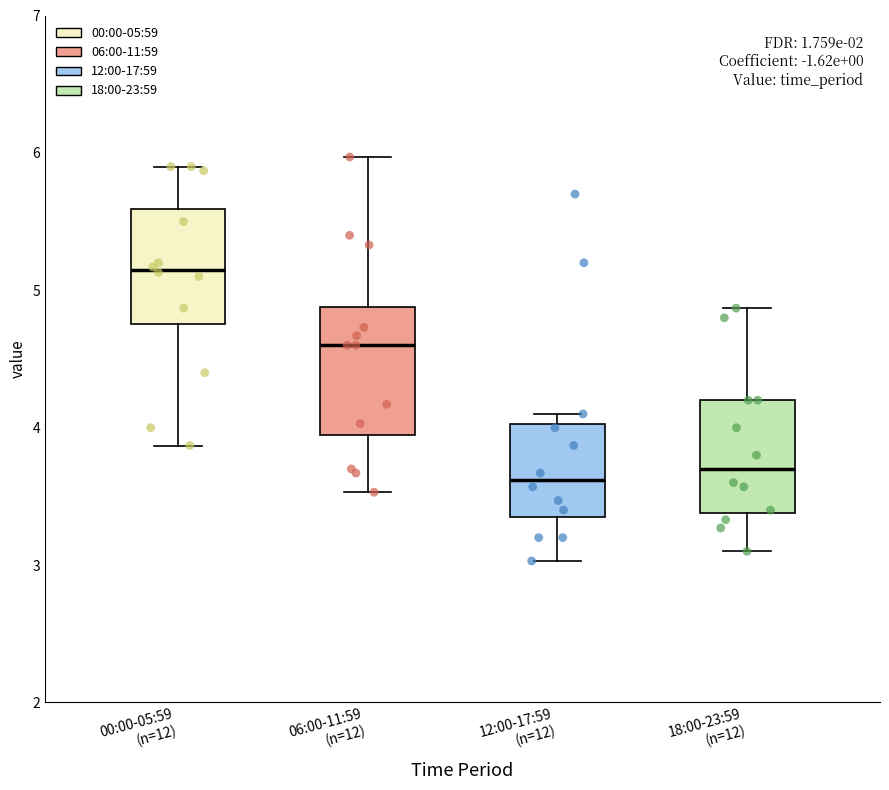

Where does the lower whisker of the box for 06:00-11:59 (n=12) end on the y-axis? The values are not printed on the chart, so give them approximately, as read against the axis.

3.5